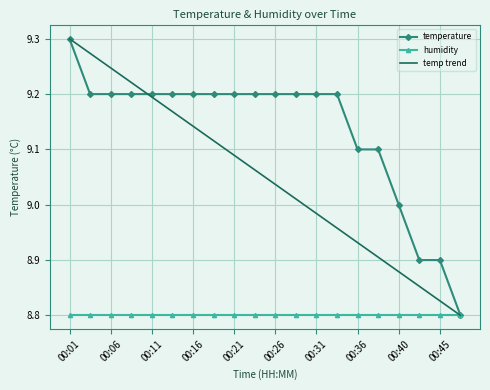

Rank the series by their average value, from highest to lowest.

temperature, temp trend, humidity